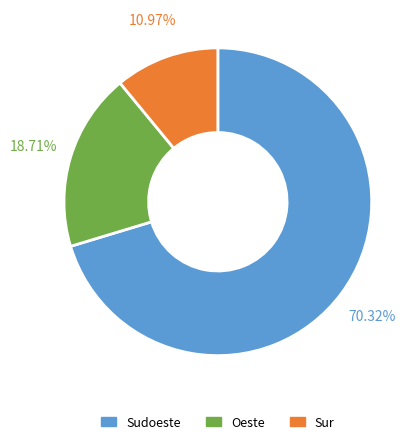

Is there any slice that represents more than half of the pie?

Yes